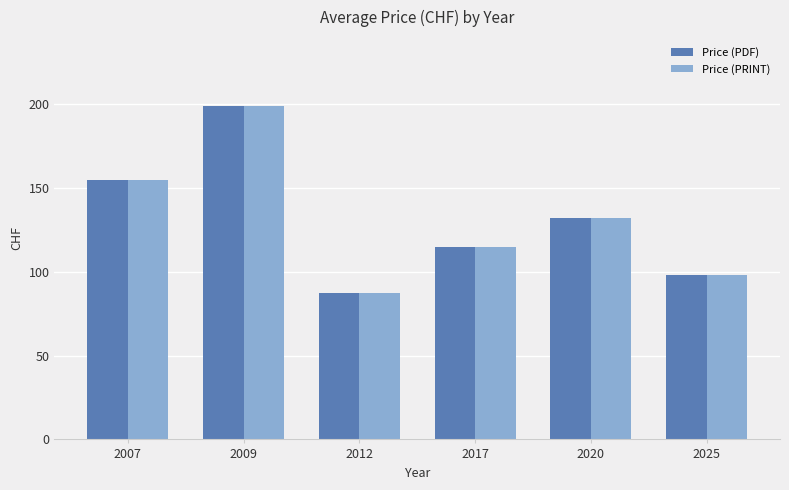

Are the bars horizontal?

No